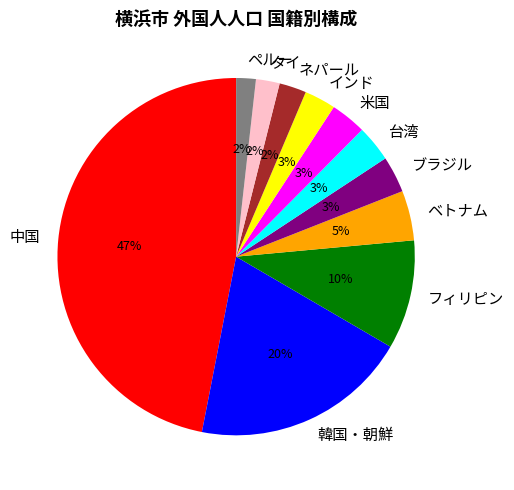

To the nearest percent, what is the difference between the largest and smallest slice percentages?

45%